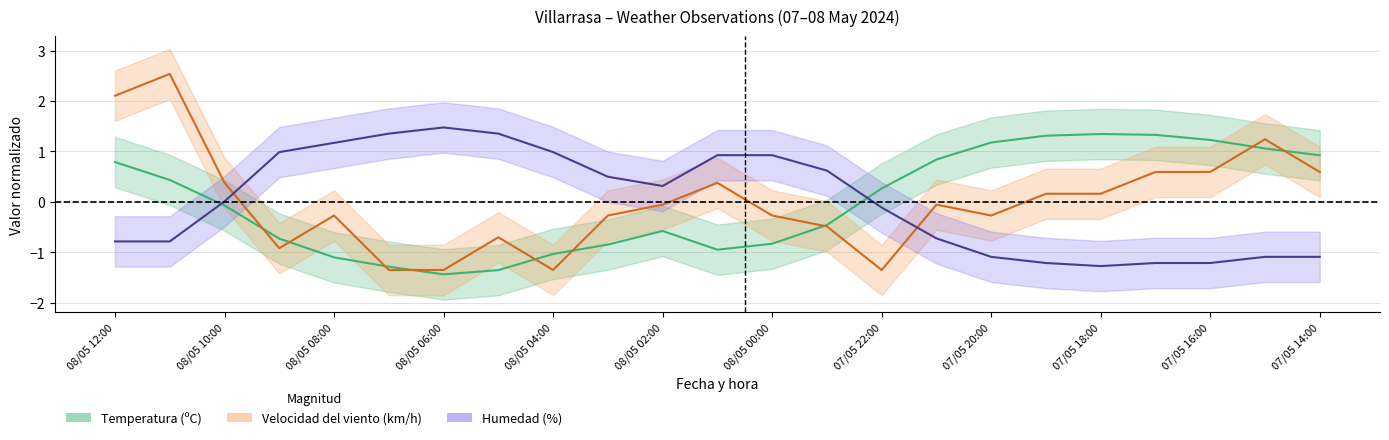

Reading right to left, transcribe all the data shown in this chart.

Temperatura (ºC): 0.9	1.1	1.2	1.3	1.3	1.3	1.2	0.8	0.3	-0.5	-0.8	-1.0	-0.6	-0.8	-1.0	-1.4	-1.4	-1.3	-1.1	-0.7	-0.1	0.4	0.8
Velocidad del viento (km/h): 0.6	1.2	0.6	0.6	0.2	0.2	-0.3	-0.1	-1.4	-0.5	-0.3	0.4	-0.1	-0.3	-1.4	-0.7	-1.4	-1.4	-0.3	-0.9	0.4	2.5	2.1
Humedad (%): -1.1	-1.1	-1.2	-1.2	-1.3	-1.2	-1.1	-0.7	-0.1	0.6	0.9	0.9	0.3	0.5	1.0	1.4	1.5	1.4	1.2	1.0	0.0	-0.8	-0.8